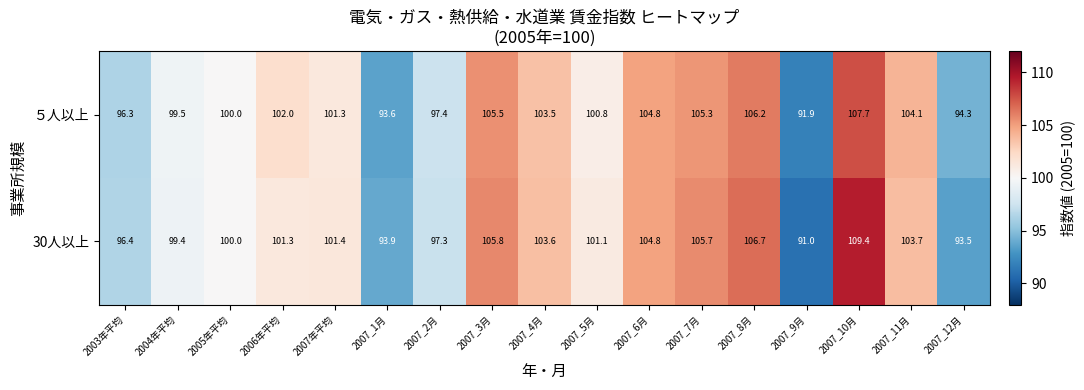

Which series changed the most between 2007年平均 and 2007_12月?

30人以上